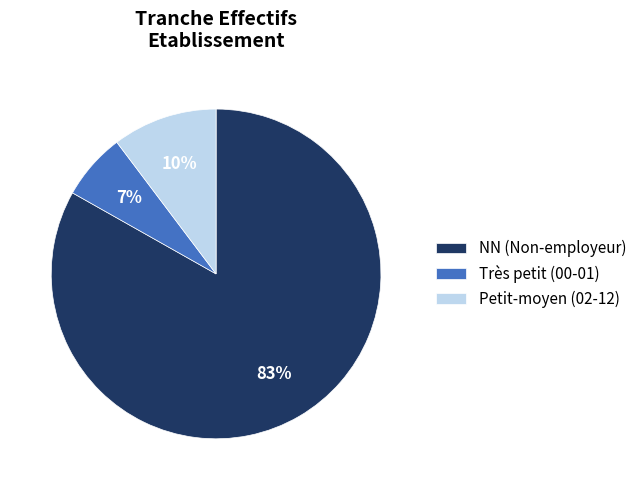

Which category has the biggest portion of the pie?

NN (Non-employeur)